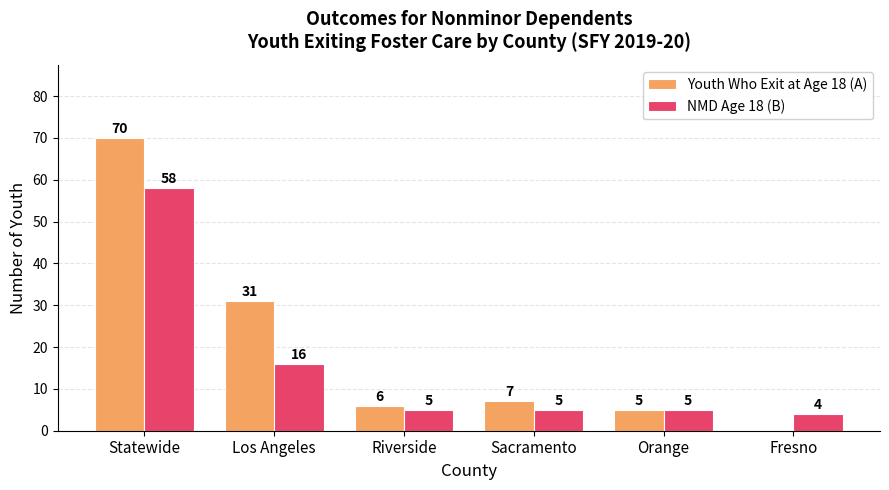

What is the total value across all series at Statewide?

128